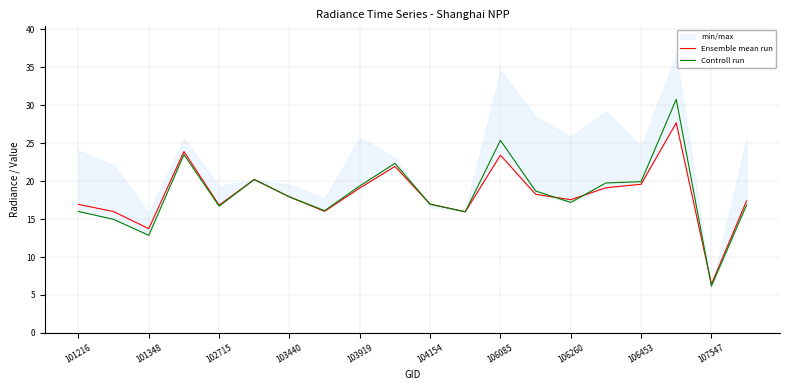

After their last crossing, which series has the higher values: Ensemble mean run or Controll run?

Ensemble mean run